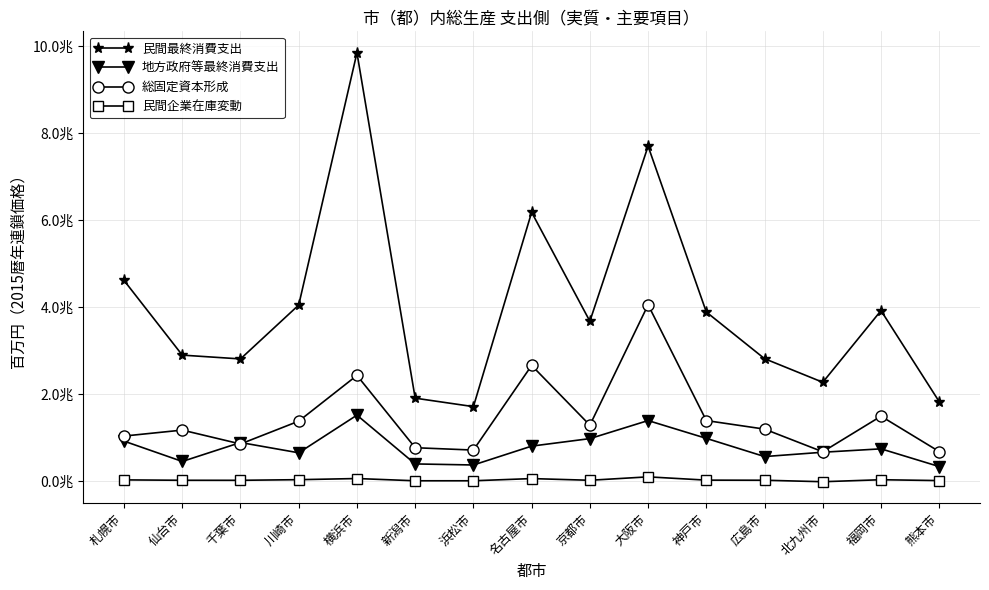

At which label is 総固定資本形成 closest to 2364237?

横浜市